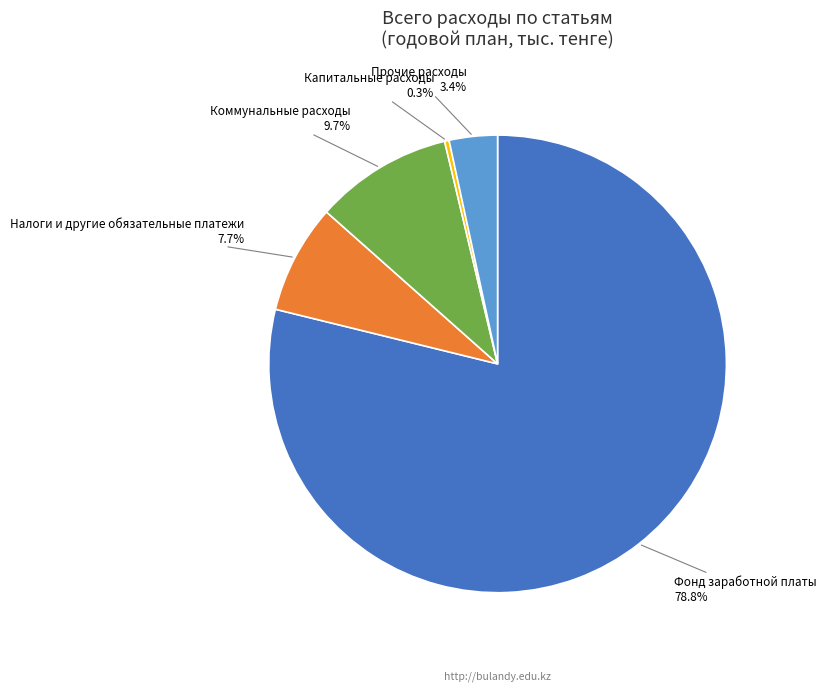

What is the majority slice?

Фонд заработной платы